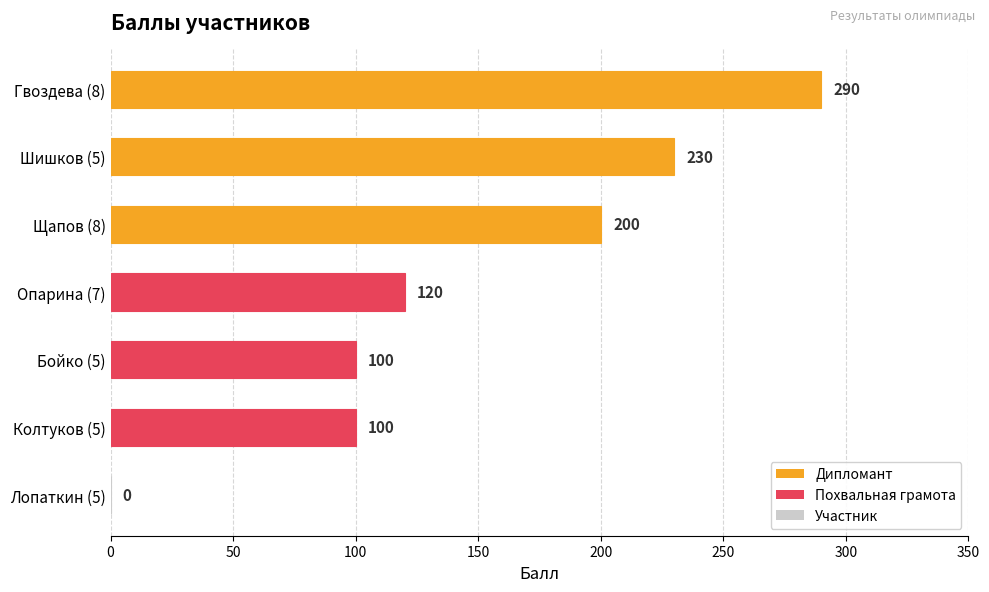

The value at Колтуков (5) is 56. True or false?

False